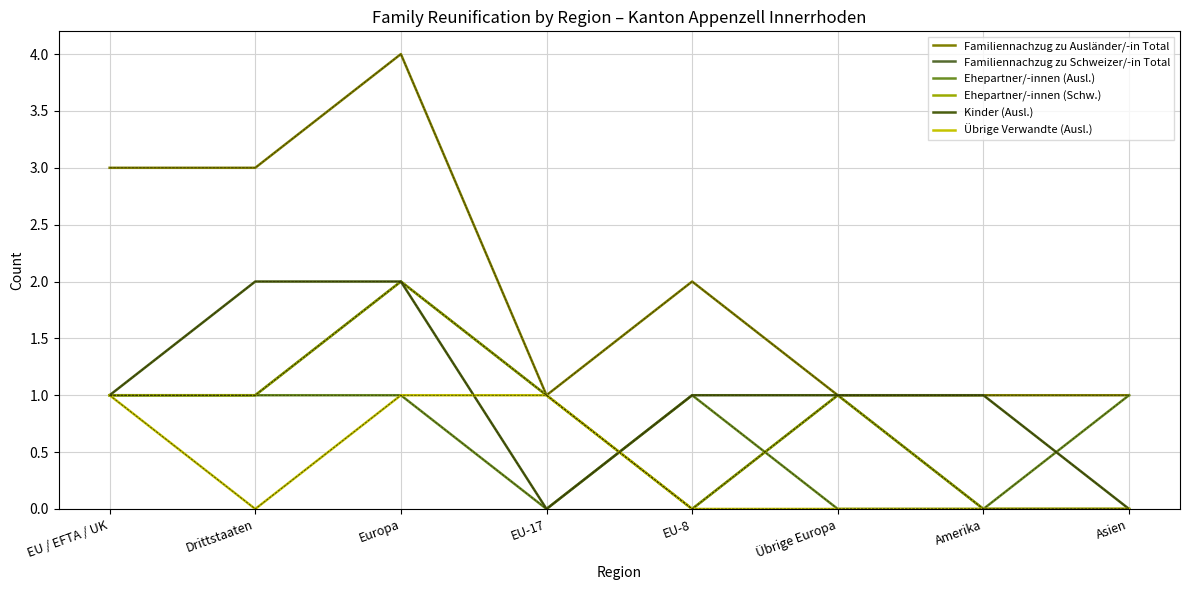

Which category has the lowest value in the Ehepartner/-innen (Schw.) series?

EU-8